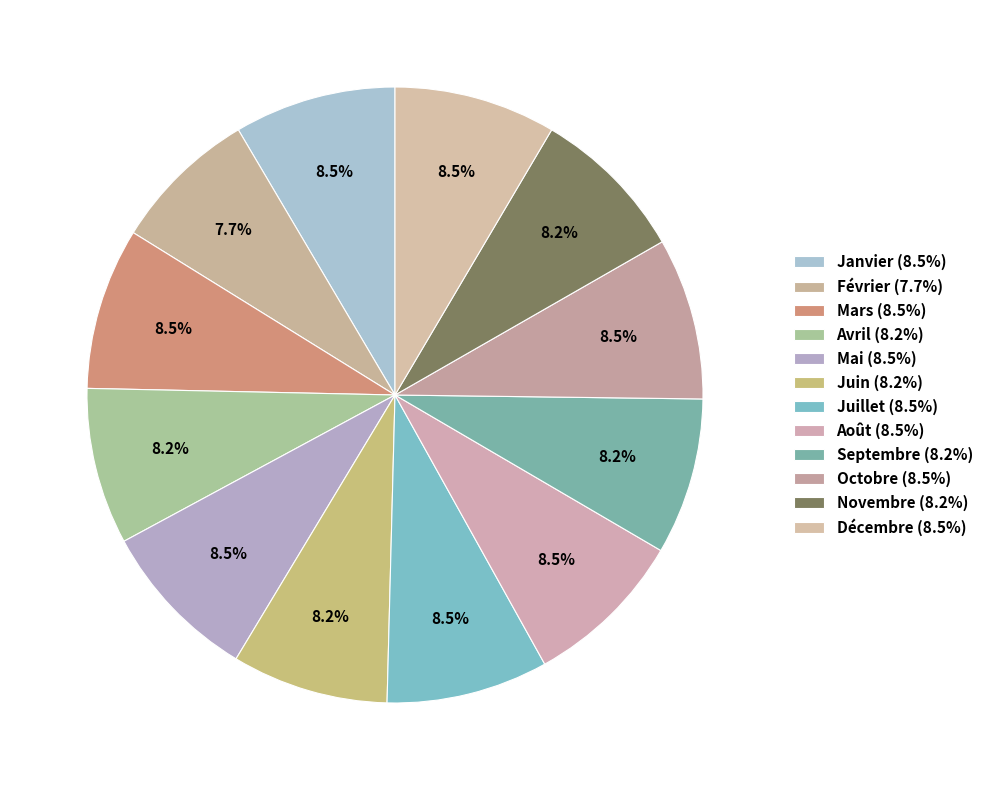

How many segments does this pie chart have?

12